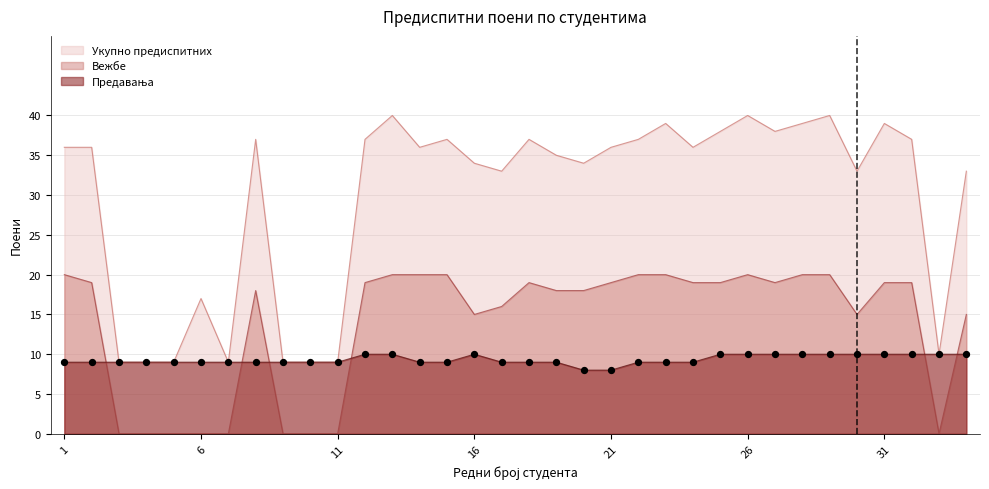

What is the total value across all series at 22?

66